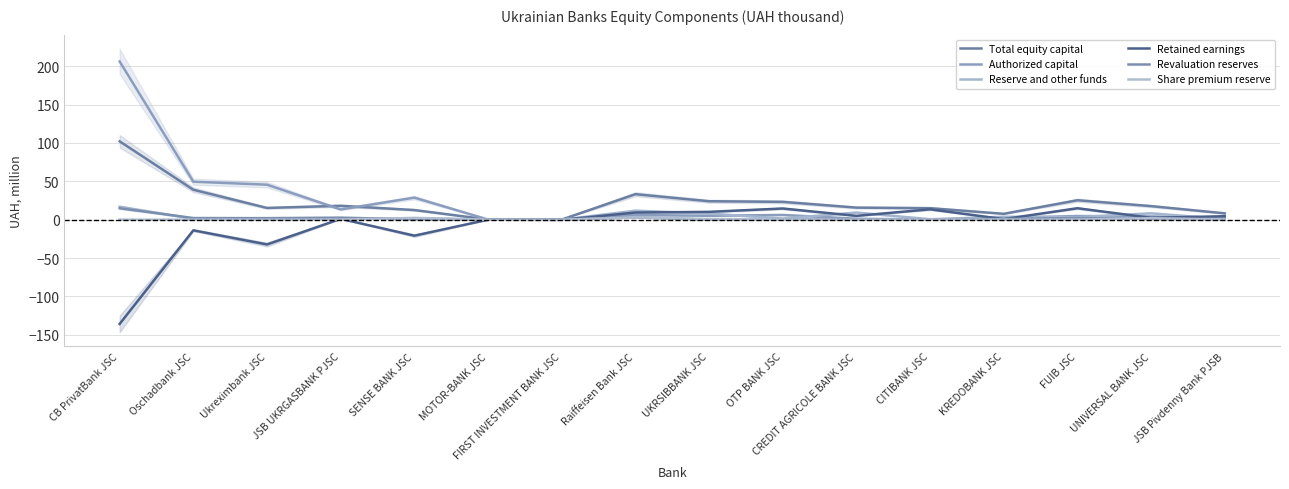

How many data points does each series have?

16